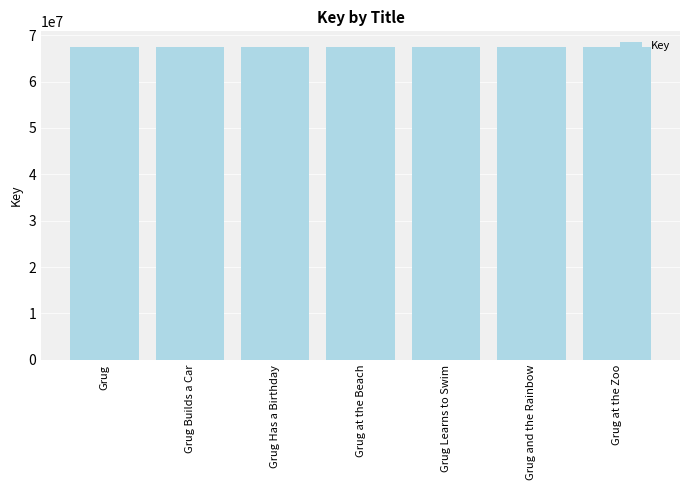

What is the smallest value displayed?

67472288